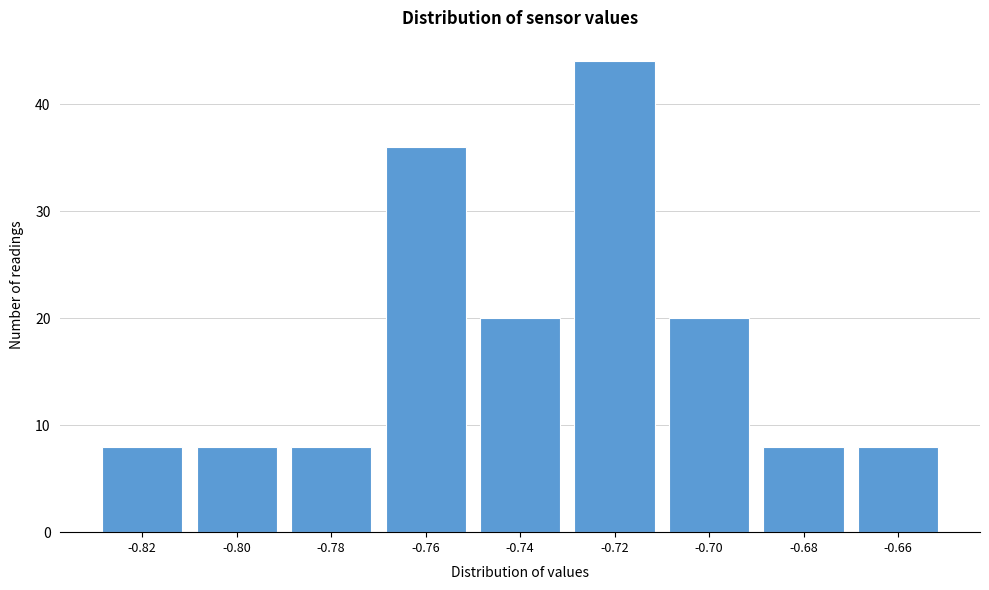

Reading left to right, extract all data points from this chart.

8	8	8	36	20	44	20	8	8